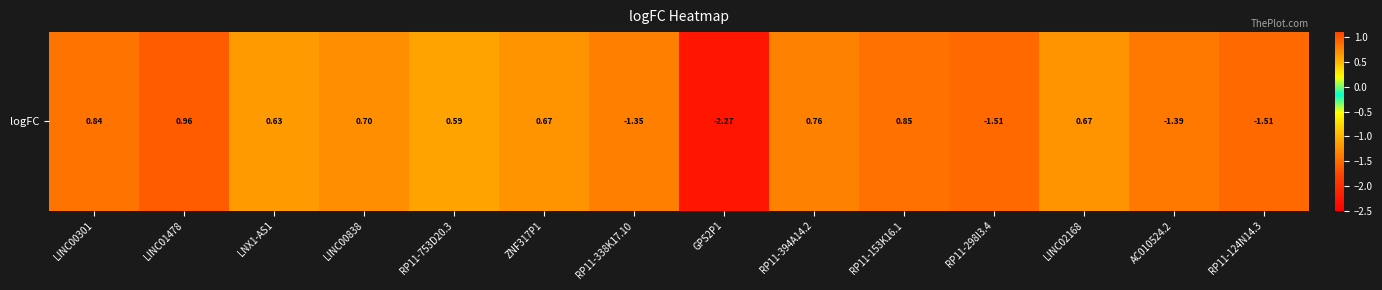

The value at RP11-394A14.2 is 0.8. True or false?

True